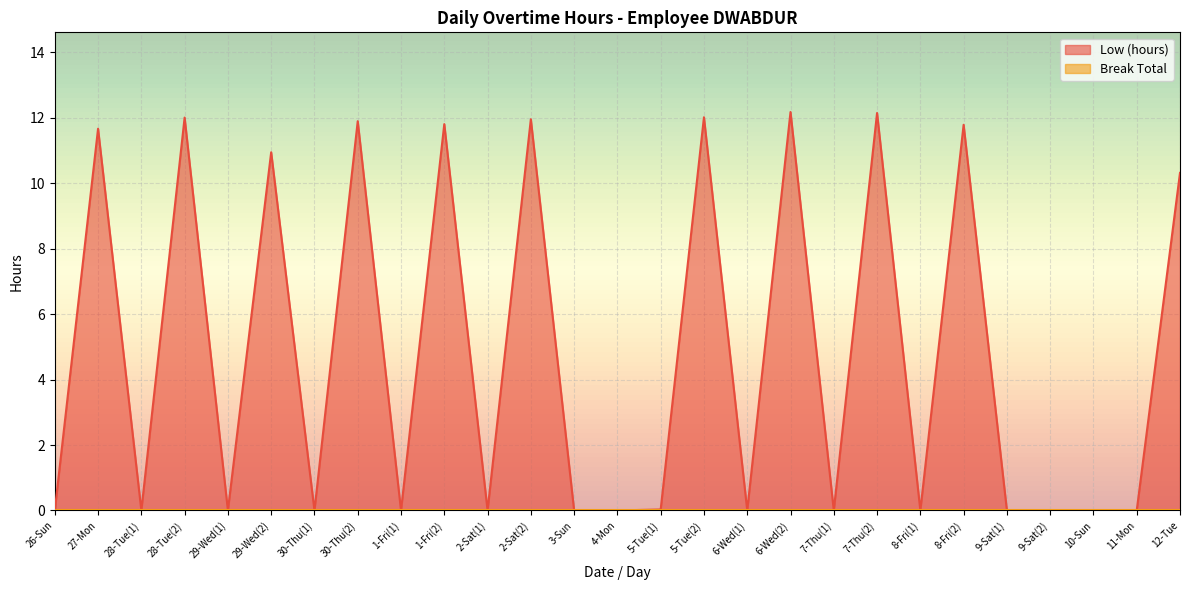

Is it true that the value at 8-Fri(2) is 16.1?

False